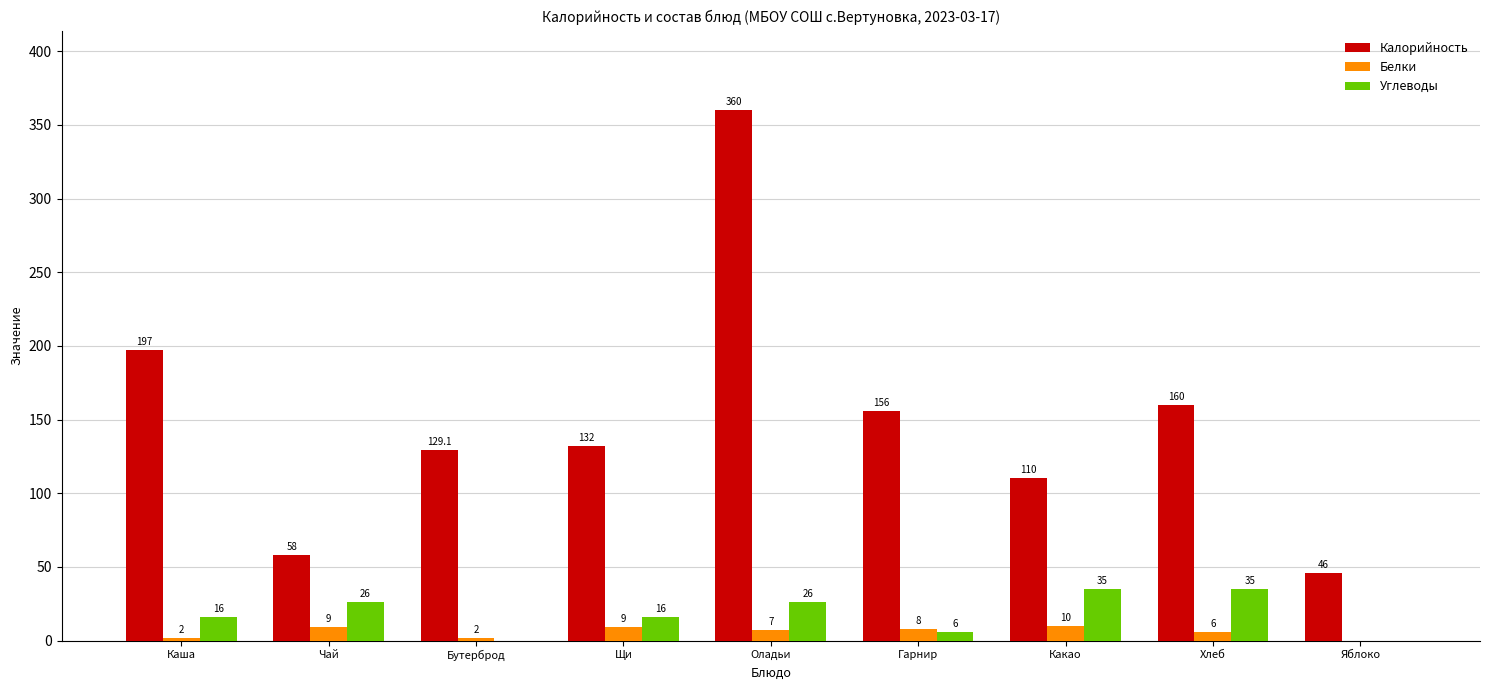

Where does the Белки series first go above 7?

Чай